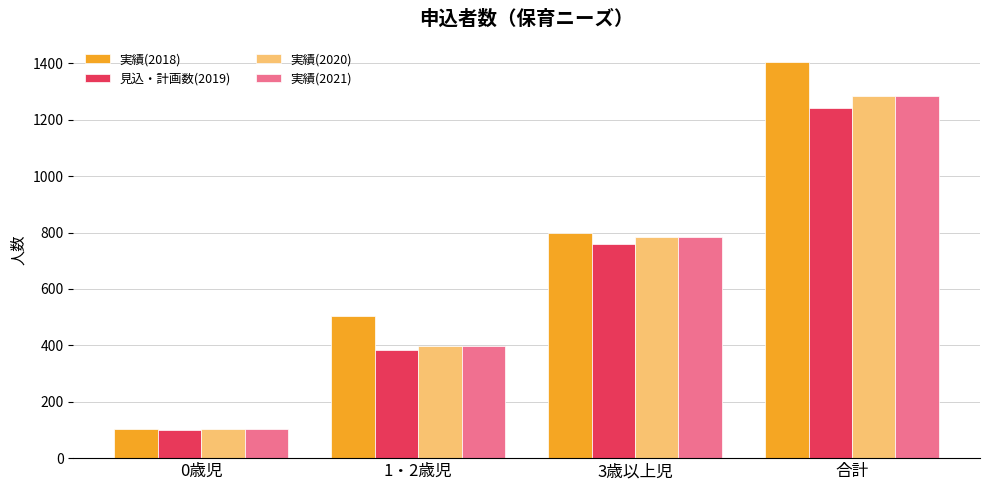

What is the sum of the 実績(2021) values at 1・2歳児 and 0歳児?

498